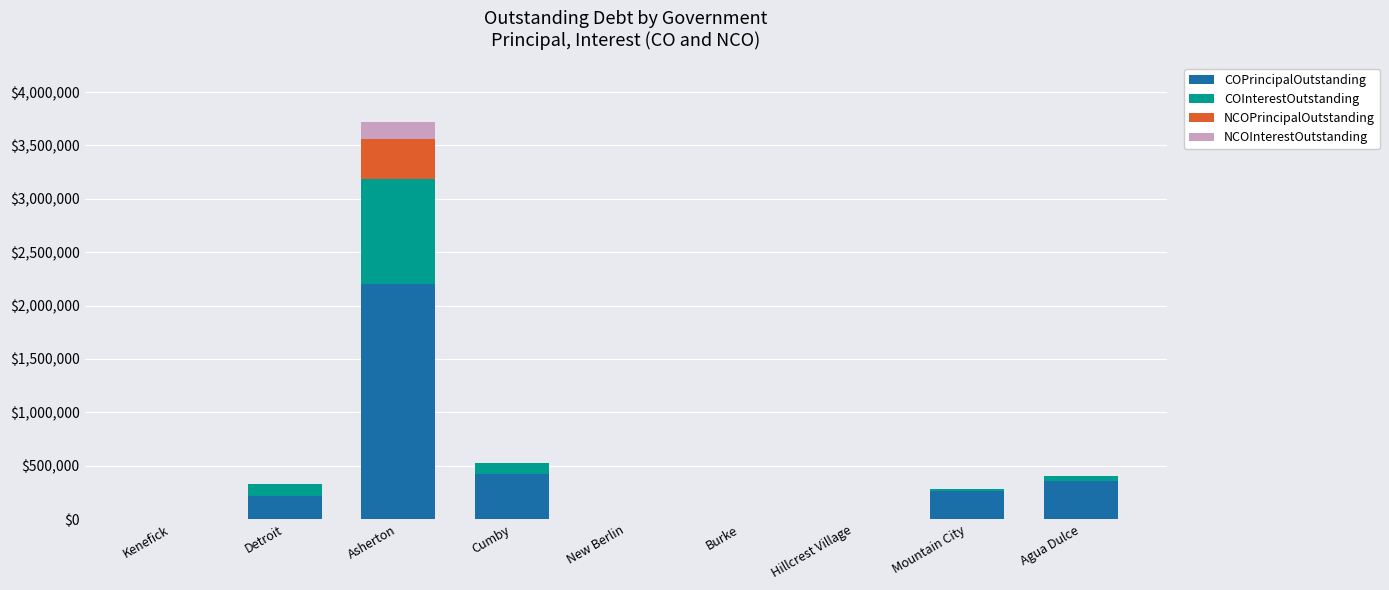

Are the bars horizontal?

No